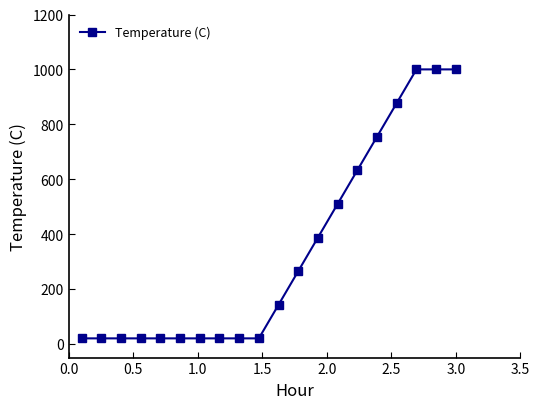

What is the value of the 16th point from the left?

755.0